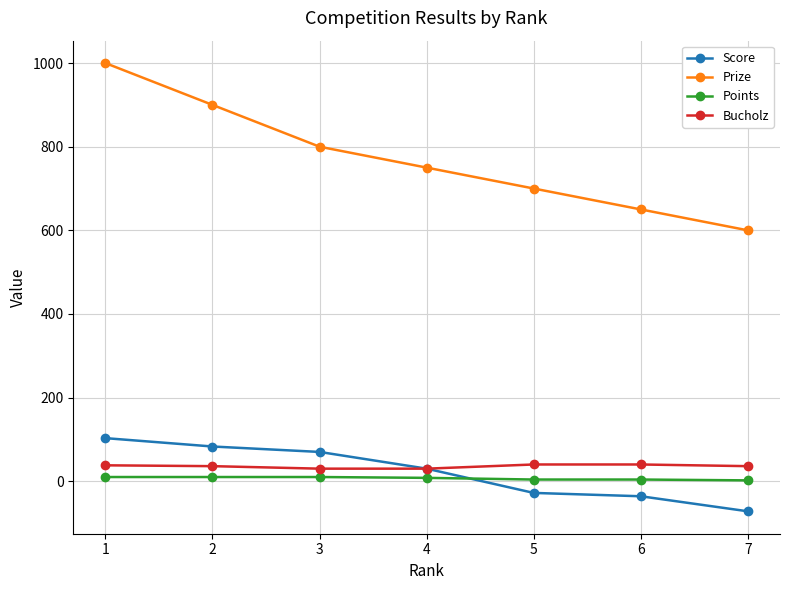

What is the minimum value shown in the chart?

-72